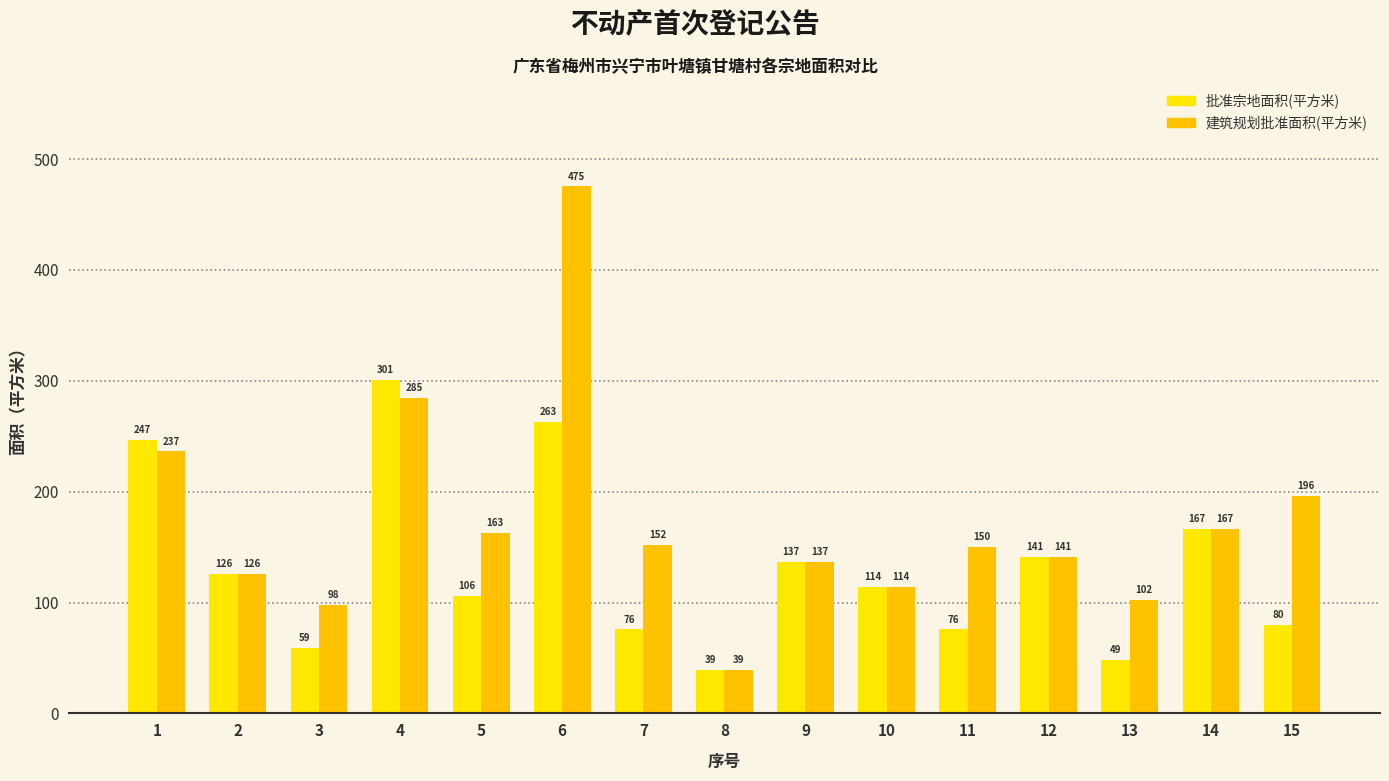

What is the greatest value displayed?

475.4